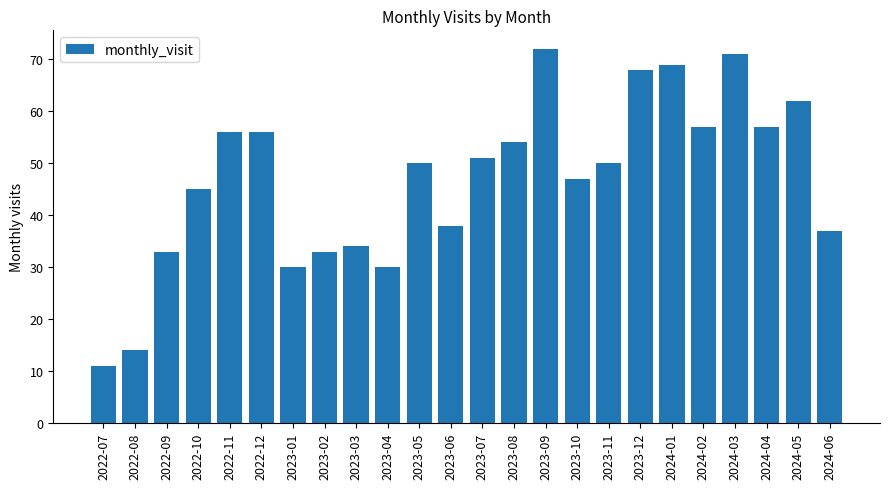

What is the label of the 15th bar from the left?

2023-09